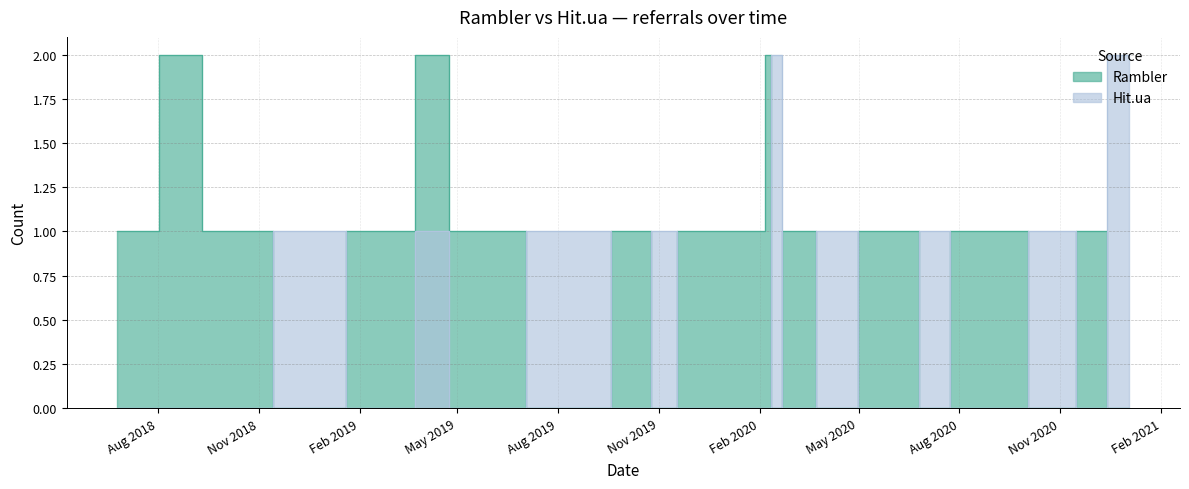

What are all the series names shown in the legend?

Rambler, Hit.ua